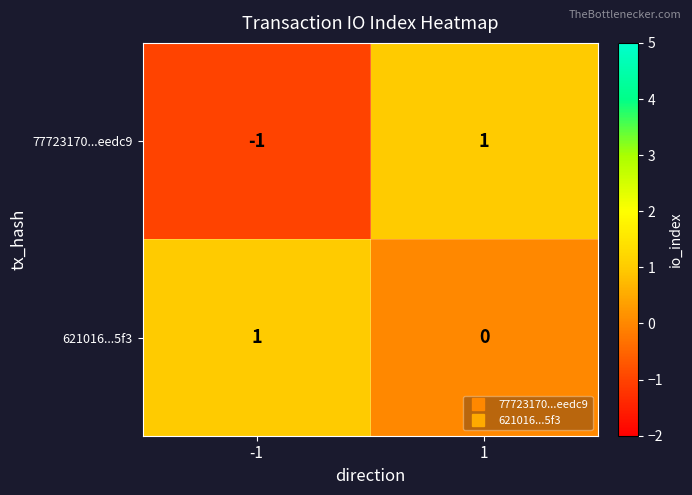

Is the value of 77723170...eedc9 at -1 greater than the value of 621016...5f3 at 1?

No